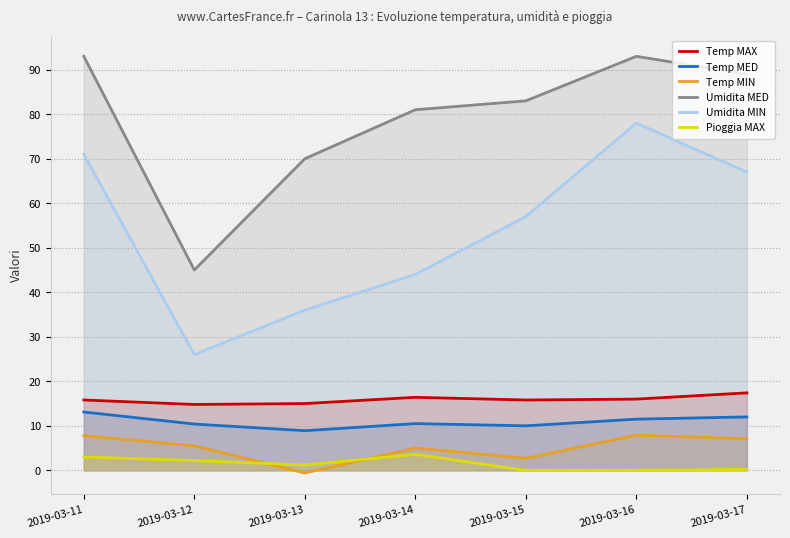

True or false: Umidita MIN and Temp MED cross at least once.

False